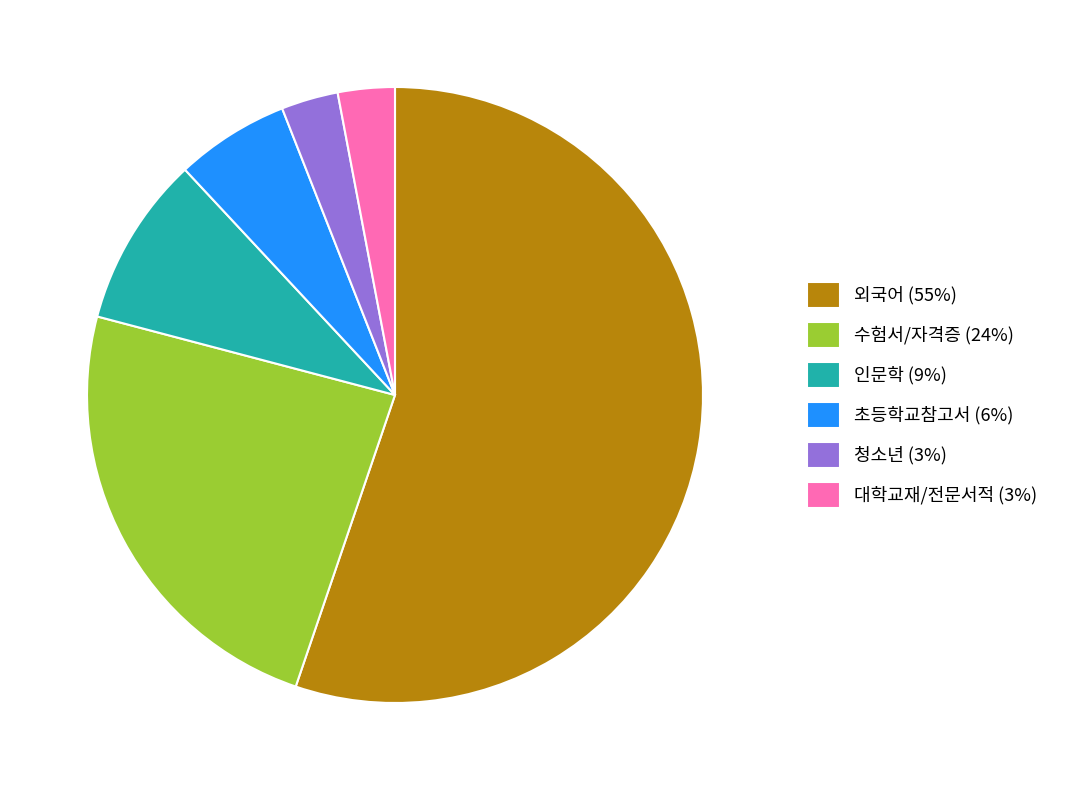

Do 초등학교참고서 (6%) and 인문학 (9%) together represent more than half of the pie?

No